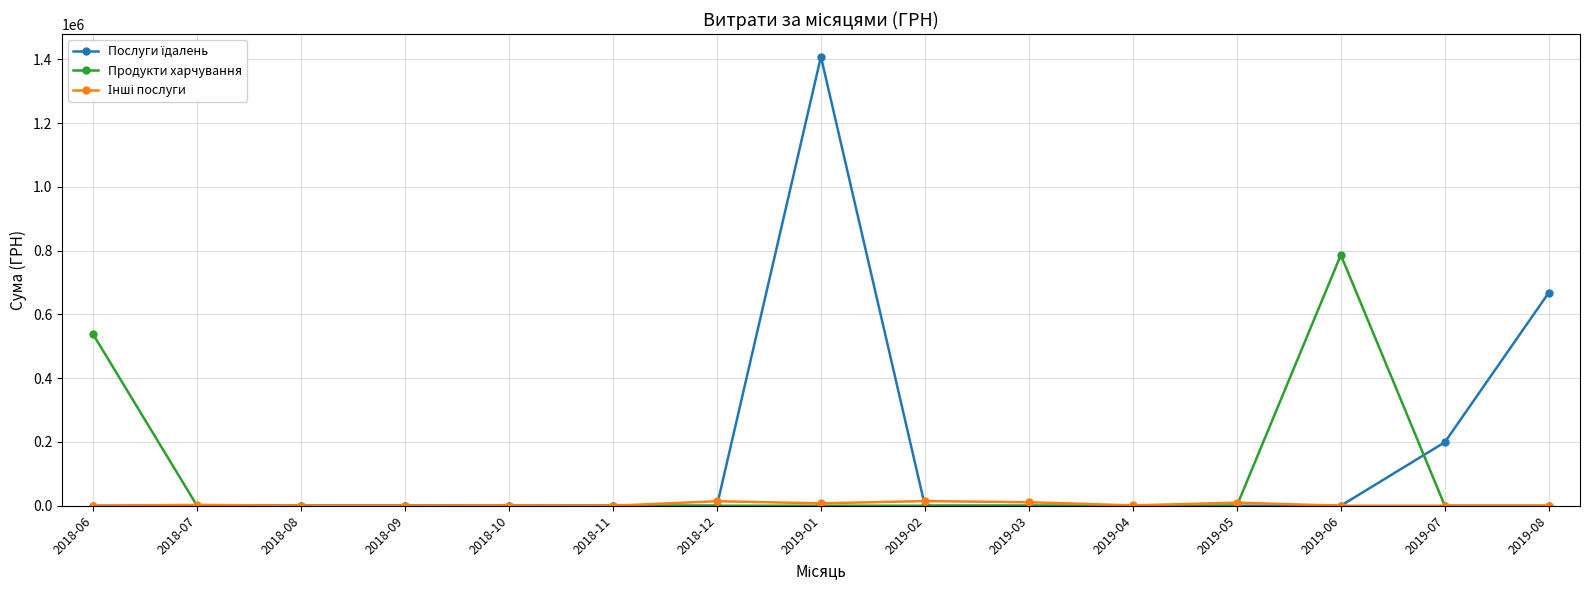

At which category is the sum across all series the highest?

2019-01